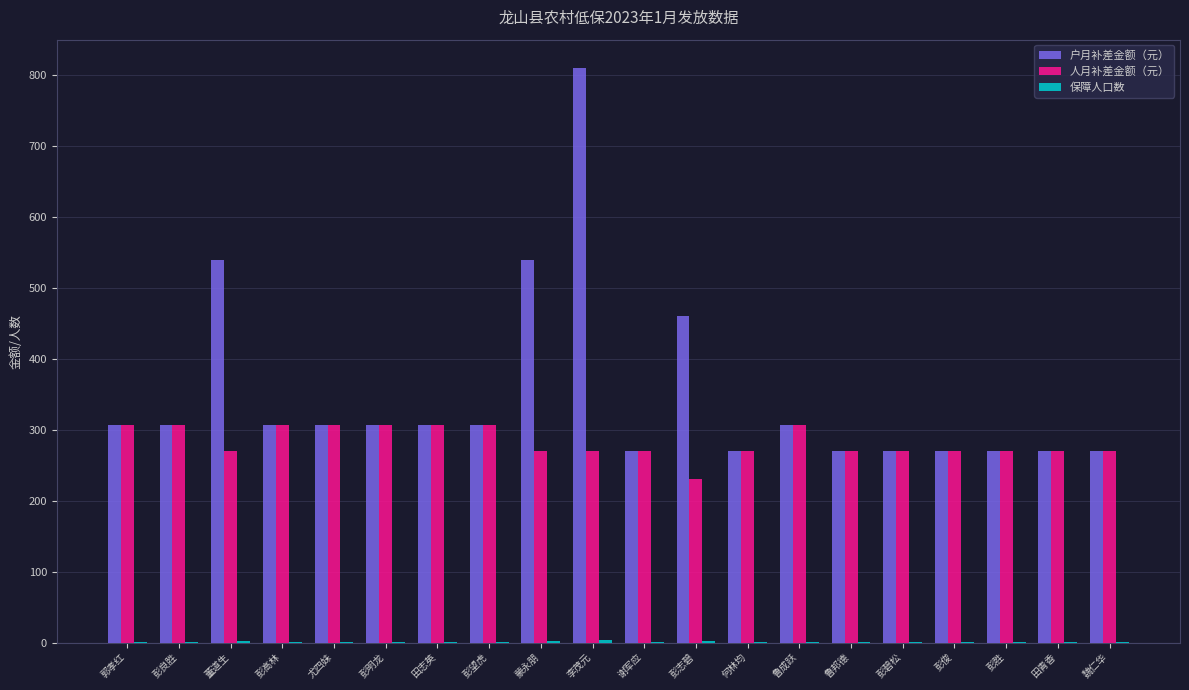

How many groups of bars are there?

20